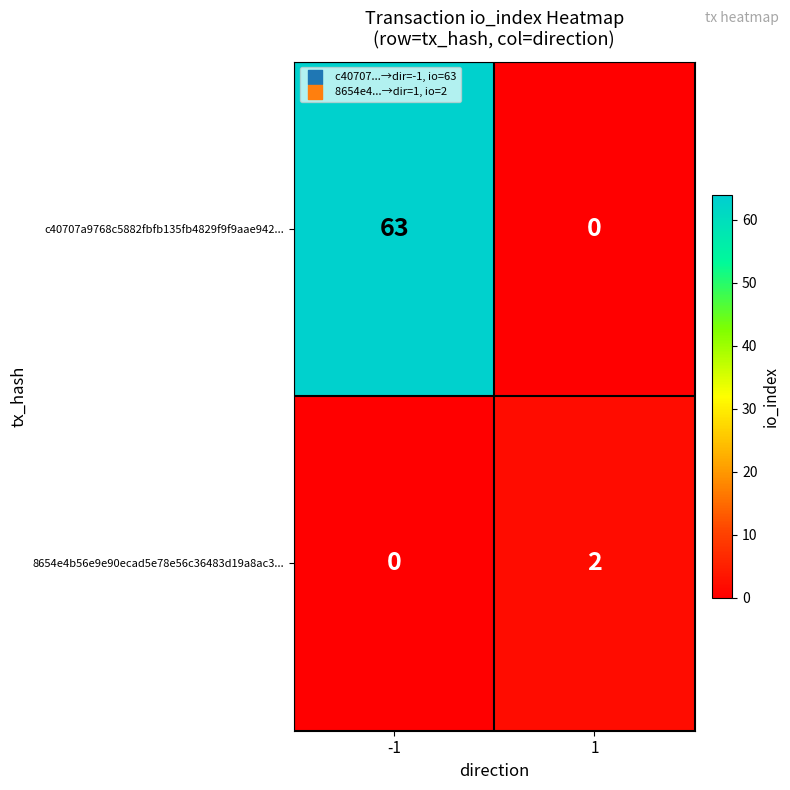

Reading right to left, what are all the values shown in this chart?

c40707a9768c5882fbfb135fb4829f9f9aae942...: 1=0	-1=63
8654e4b56e9e90ecad5e78e56c36483d19a8ac3...: 1=2	-1=0